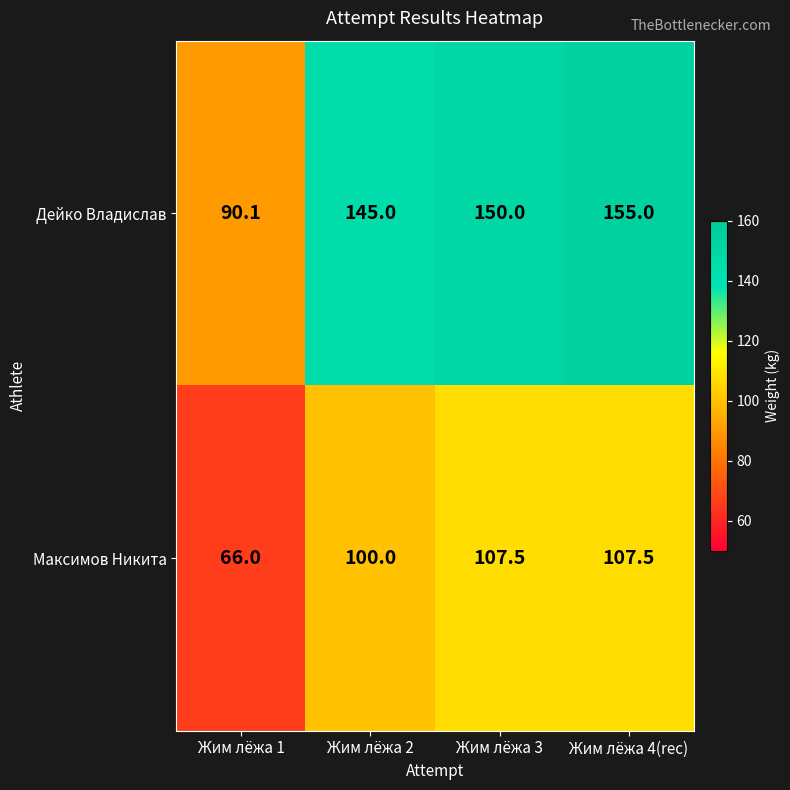

What is the approximate value of Дейко Владислав at Жим лёжа 3?

150.0